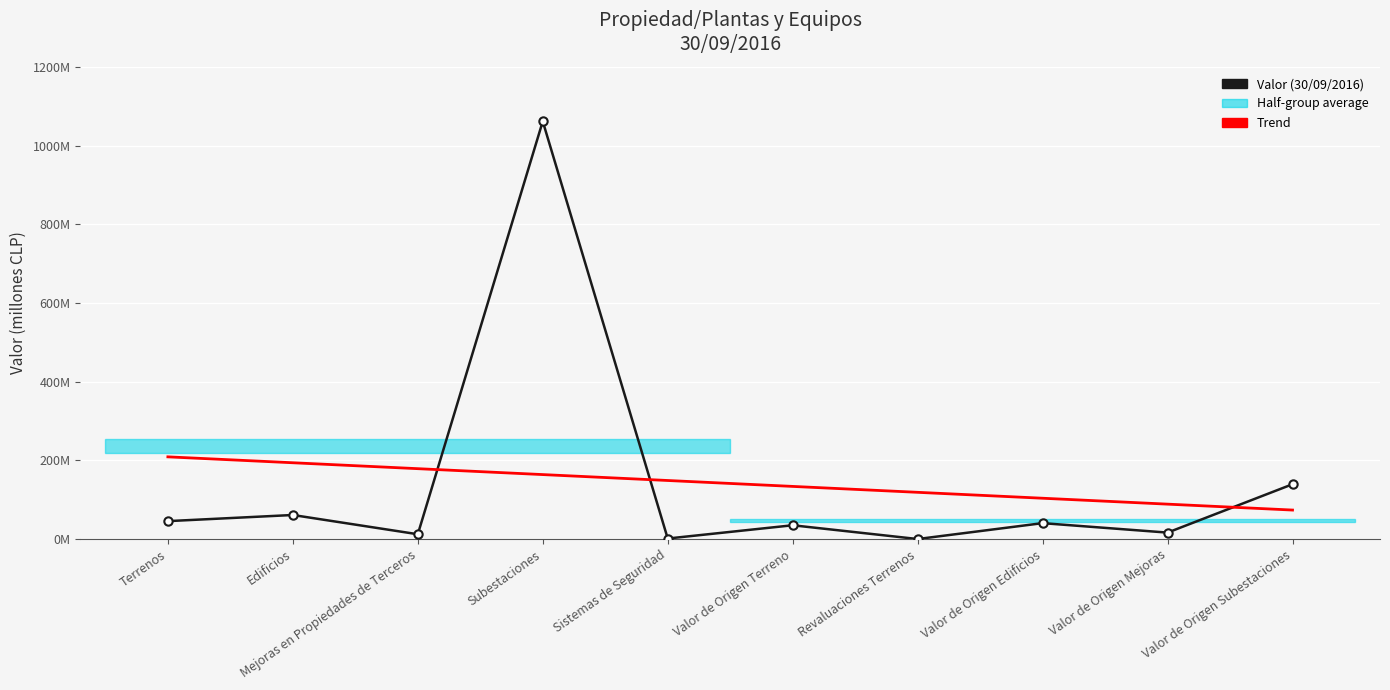

After their last crossing, which series has the higher values: Trend or Valor (30/09/2016)?

Valor (30/09/2016)